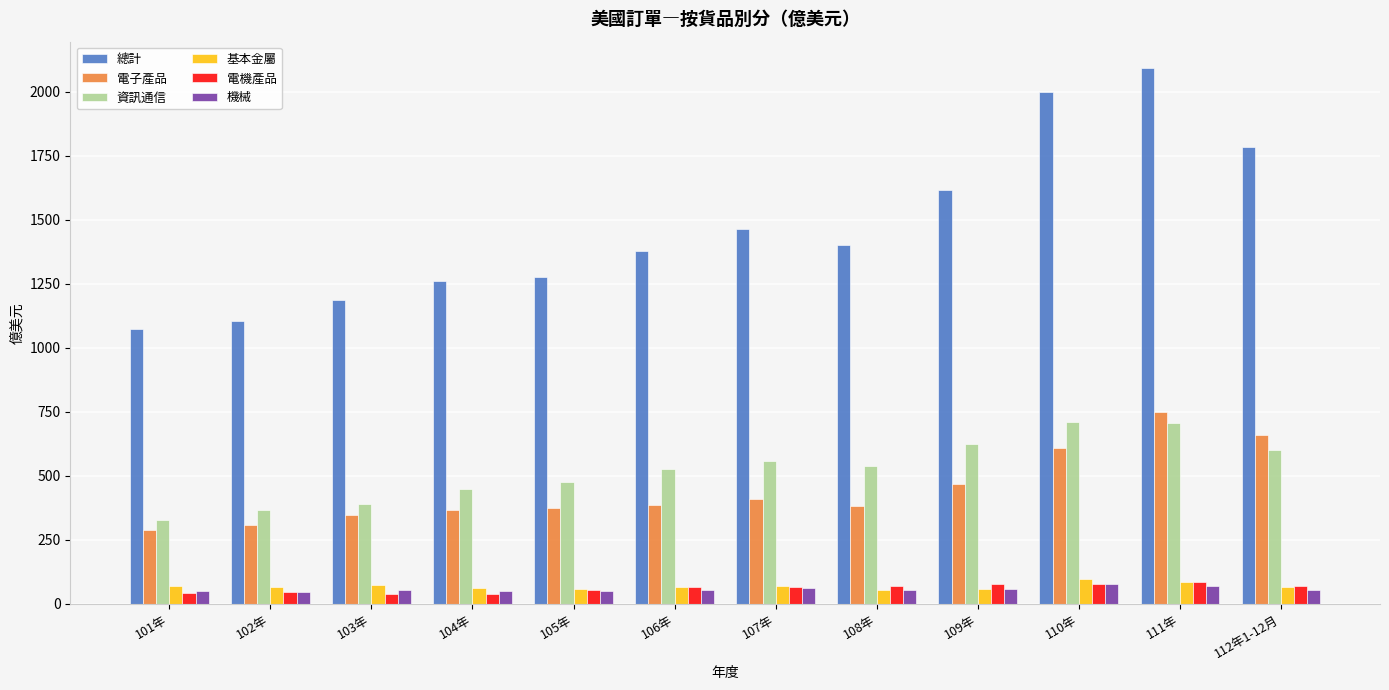

What is the maximum value shown in the chart?

2091.6